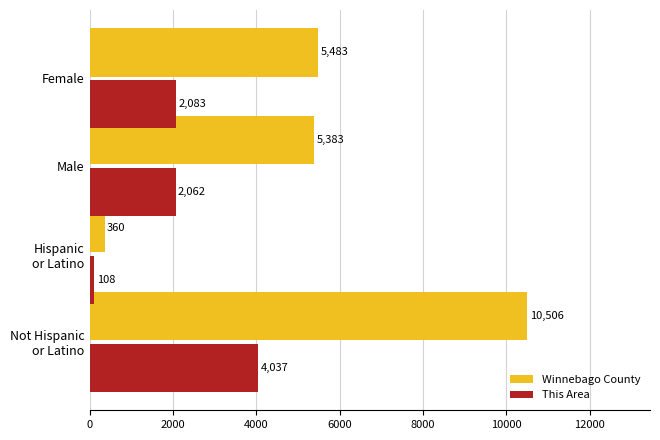

What is the sum of all This Area values?

8290